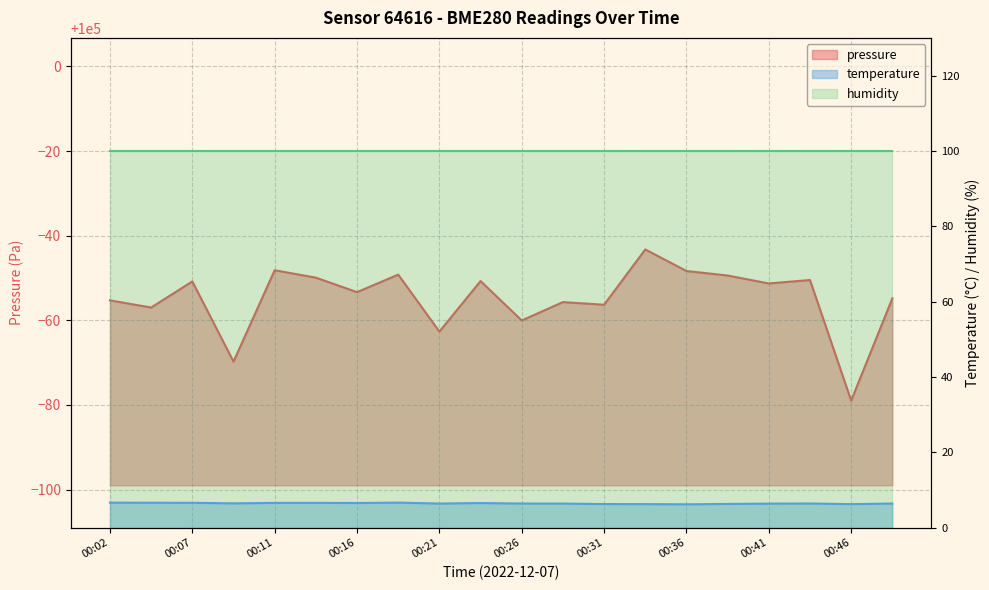

Reading left to right, what are all the values shown in this chart?

pressure: 99944.7	99943.0	99949.2	99930.2	99951.8	99950.1	99946.7	99950.8	99937.3	99949.3	99940.0	99944.3	99943.7	99956.8	99951.7	99950.6	99948.7	99949.5	99921.0	99945.2
temperature: 6.6	6.6	6.6	6.4	6.5	6.6	6.5	6.6	6.4	6.5	6.4	6.4	6.2	6.2	6.2	6.3	6.3	6.4	6.2	6.4